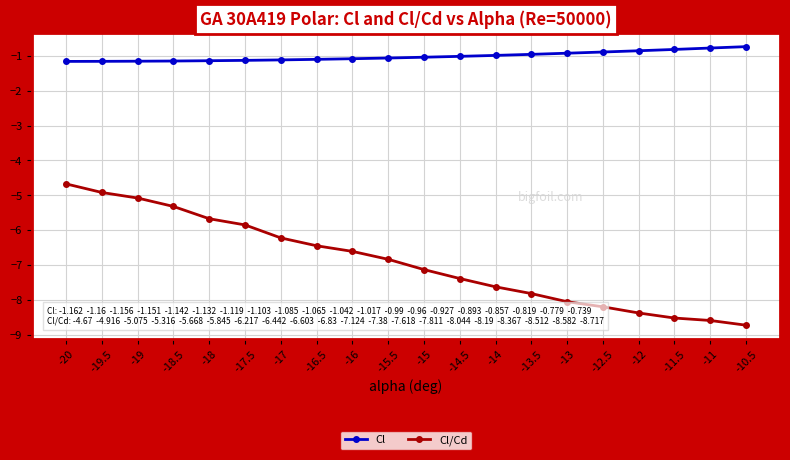

What is the difference between the second highest and minimum values in the Cl/Cd series?

3.8